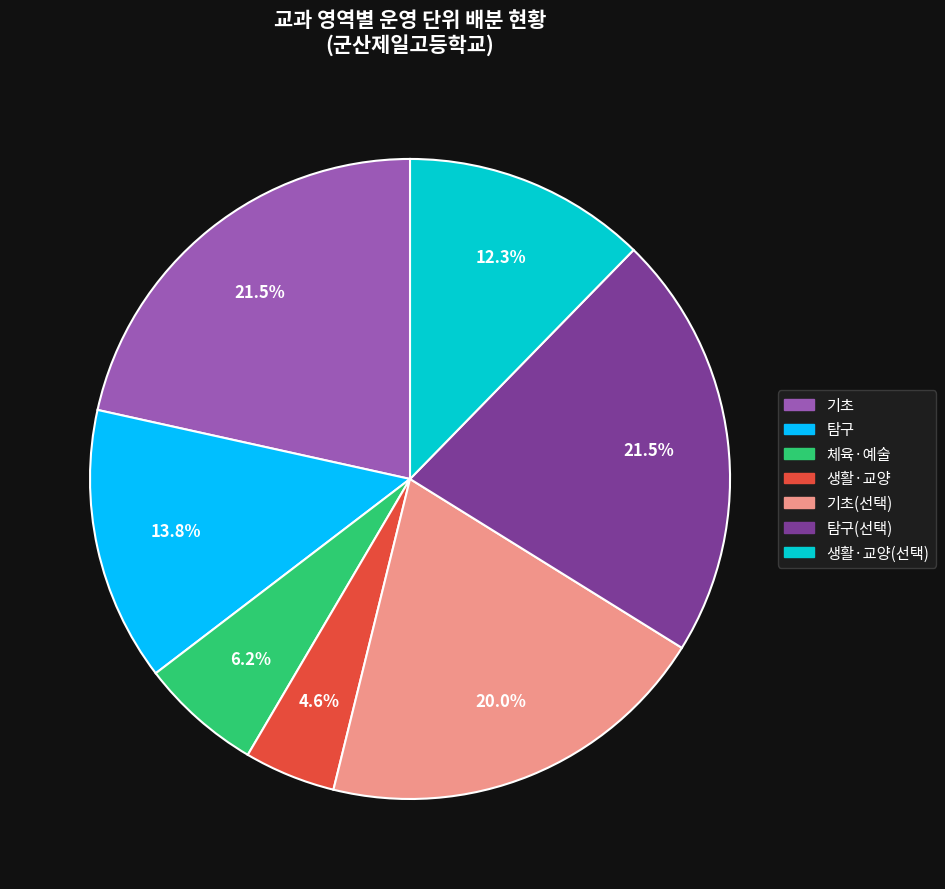

Does any single category account for the majority?

No